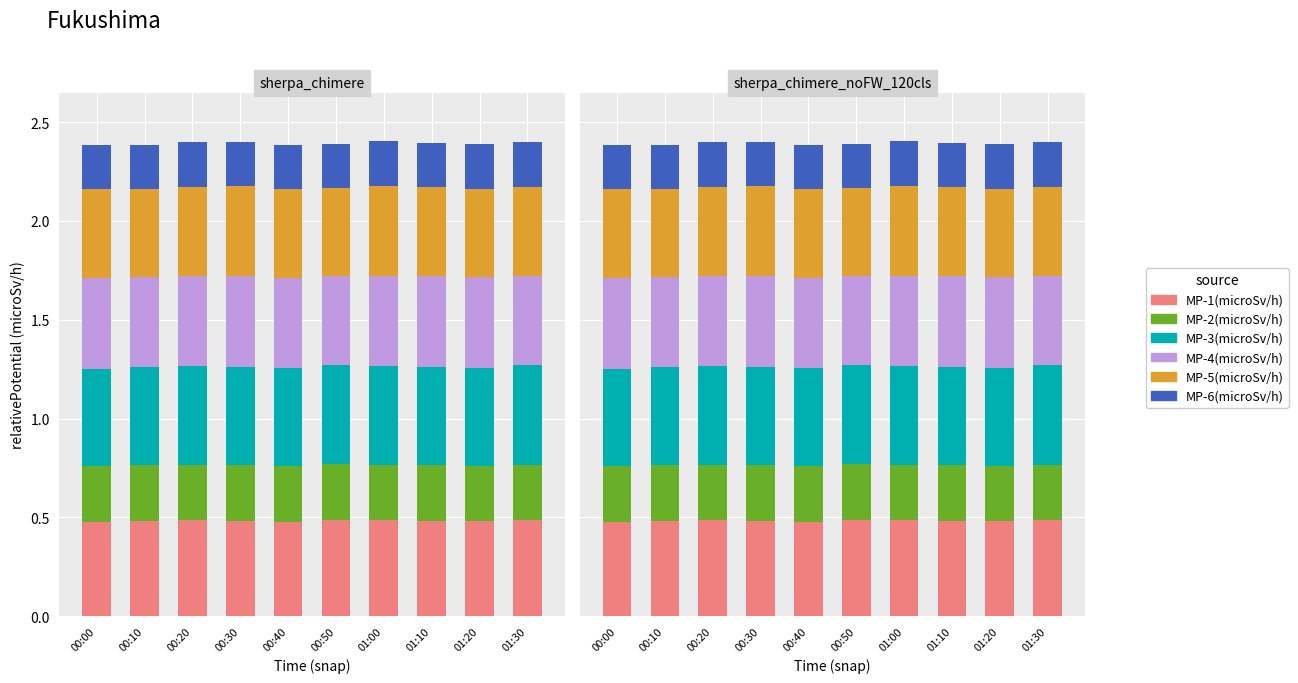

The MP-4(microSv/h) series shows 0.1 at 01:00. True or false?

False